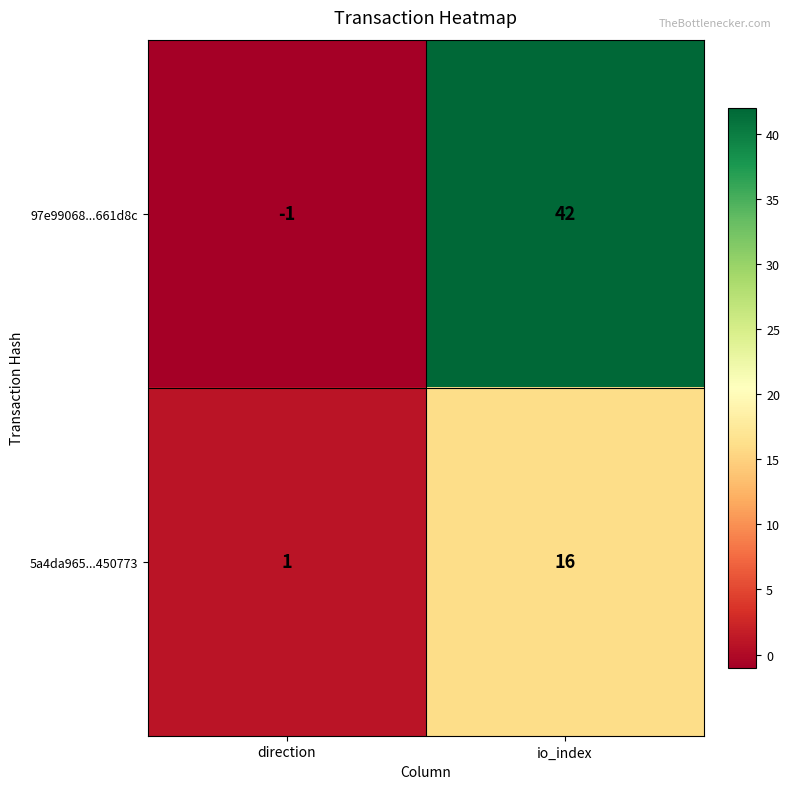

Between direction and io_index, which series saw the biggest shift?

97e99068...661d8c